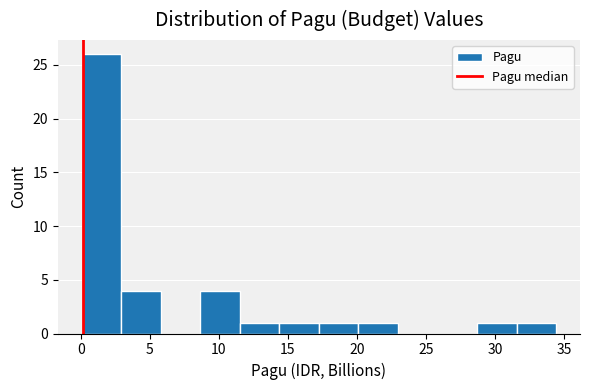

What is the height of the bar covering 8.5 to 11.5 on the x-axis? Neither the bar edges nor the heights are printed on the chart, so give them approximately, as read against the axes.

4